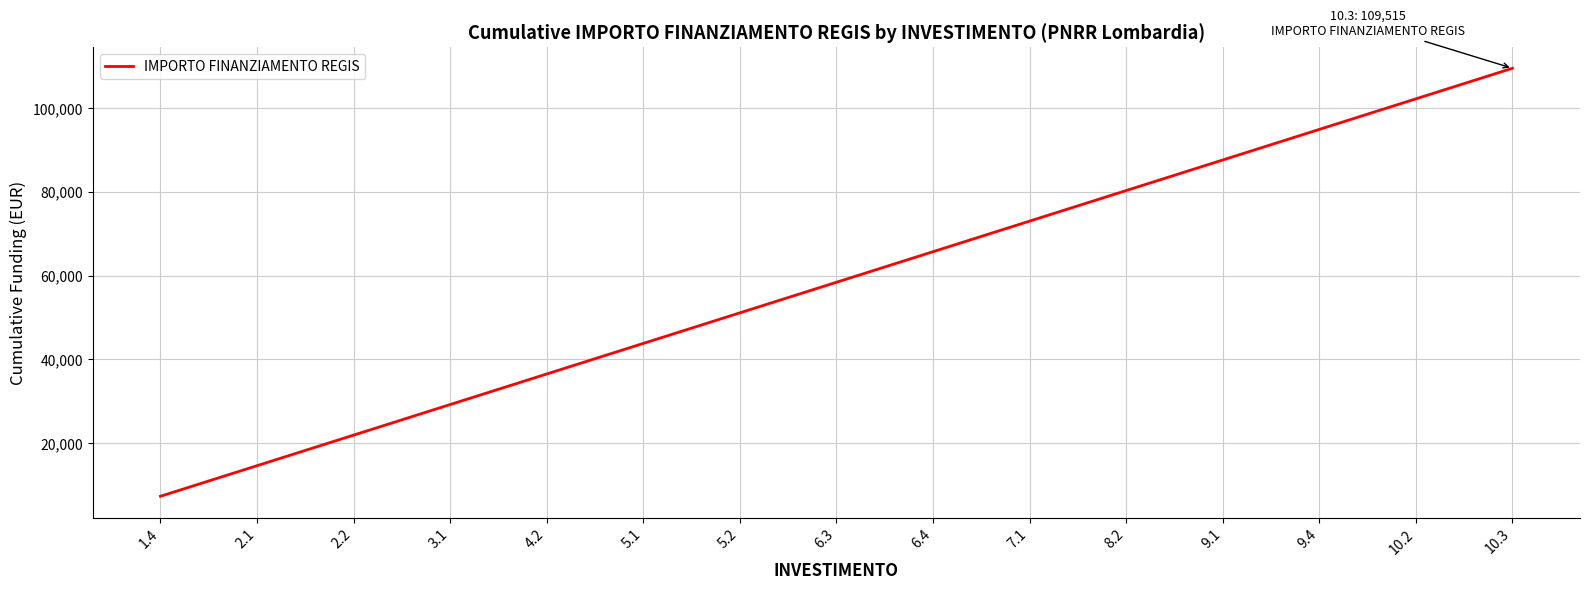

What value does the data have at 2.1?

14602